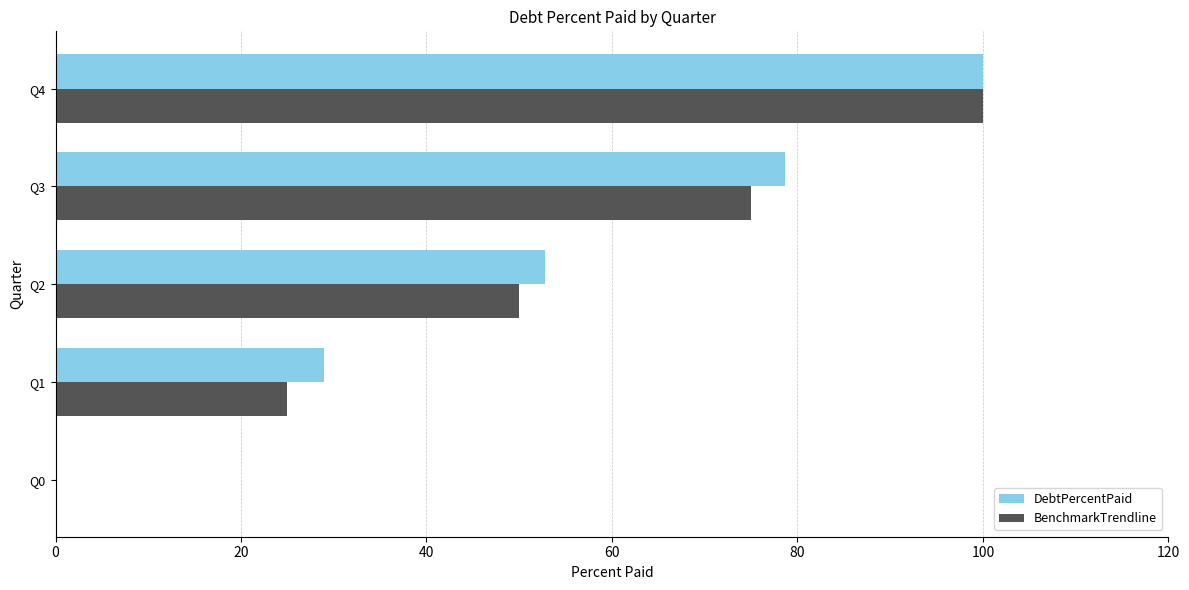

At which category is the sum across all series the highest?

Q4